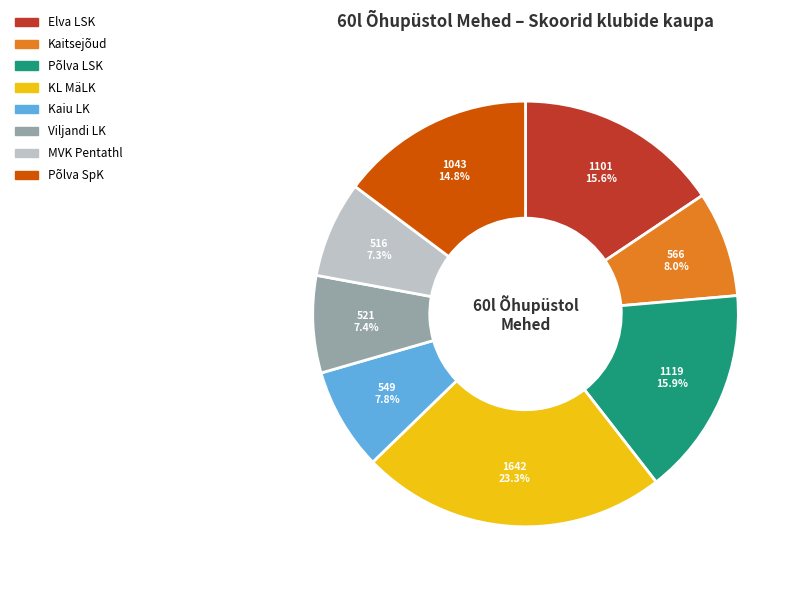

Count the number of slices in the pie.

8